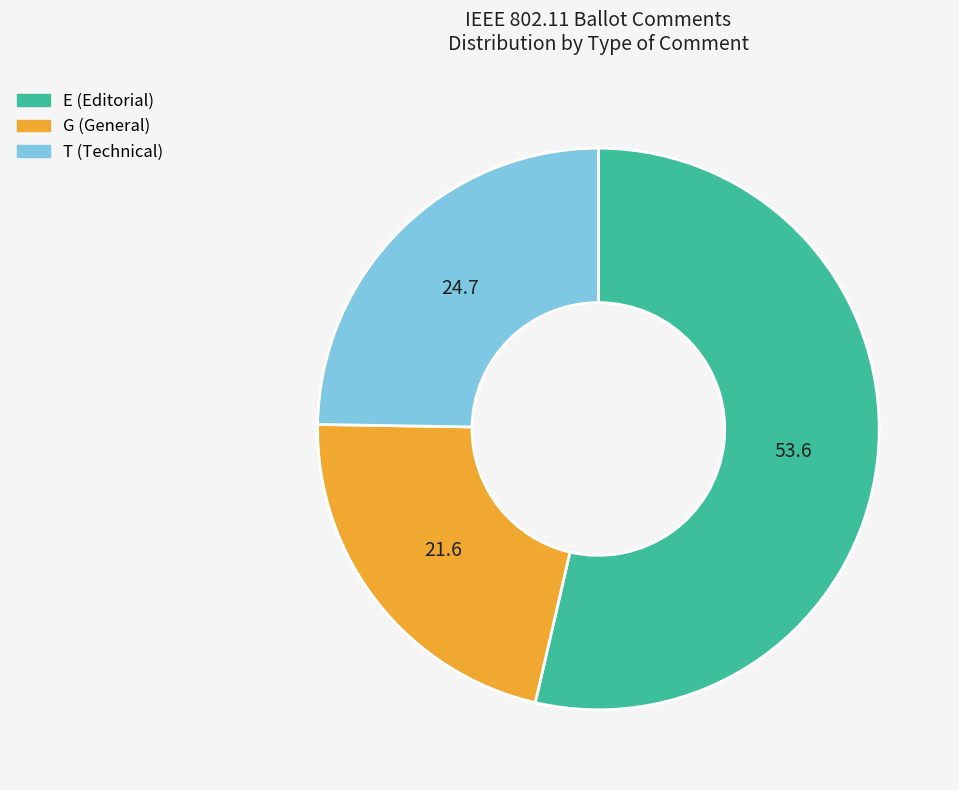

How many segments does this pie chart have?

3